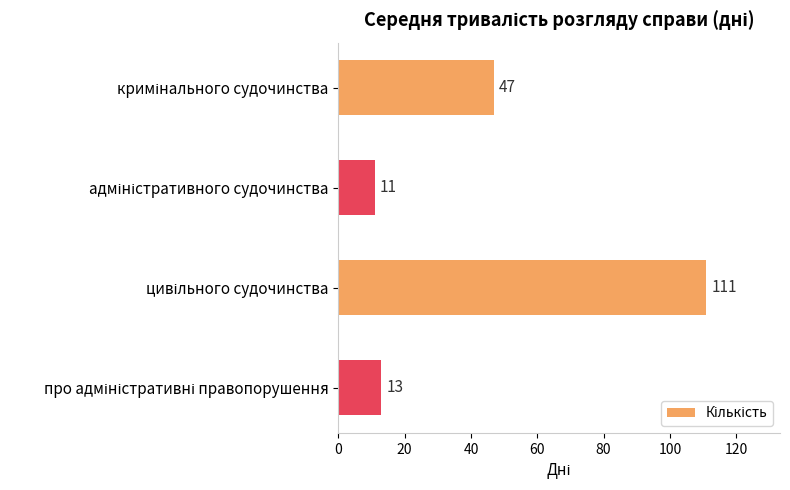

What is the maximum value shown in the chart?

111